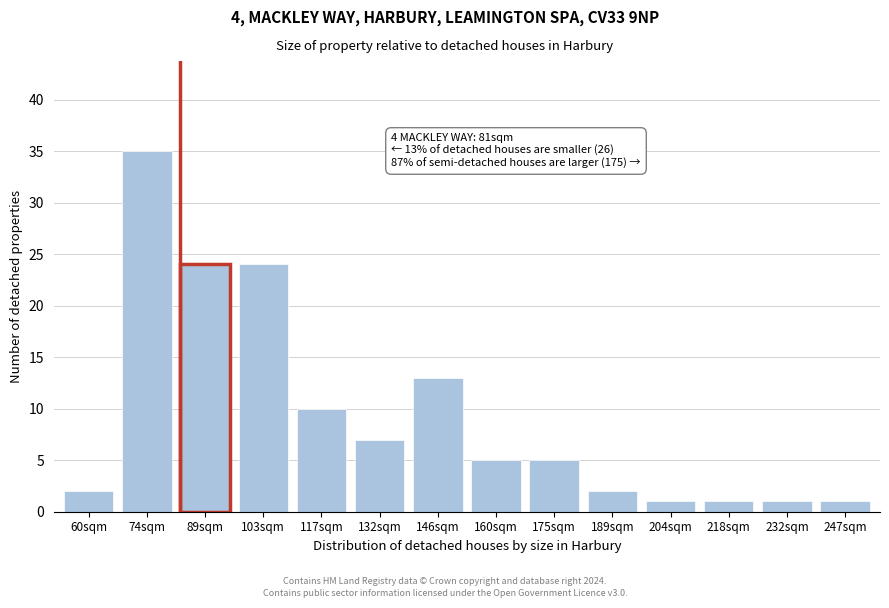

Reading left to right, list all the values displayed in this chart.

2	35	24	24	10	7	13	5	5	2	1	1	1	1